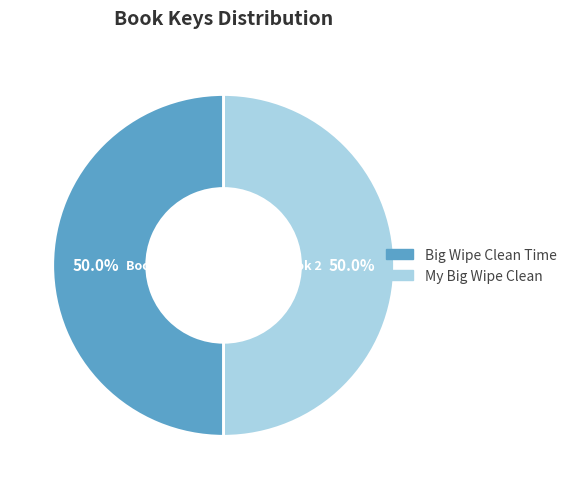

What is the ratio of the value at My Big Wipe Clean to the value at Big Wipe Clean Time?

1.0